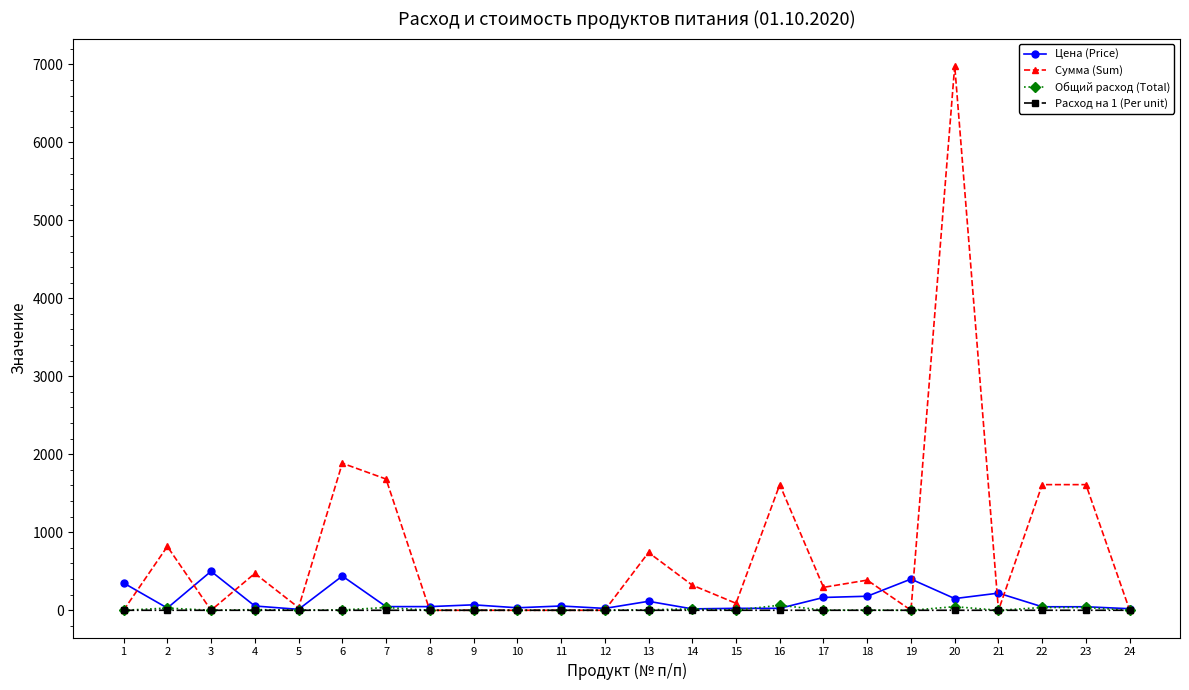

The value of Расход на 1 (Per unit) at 6 is 0.0. True or false?

True